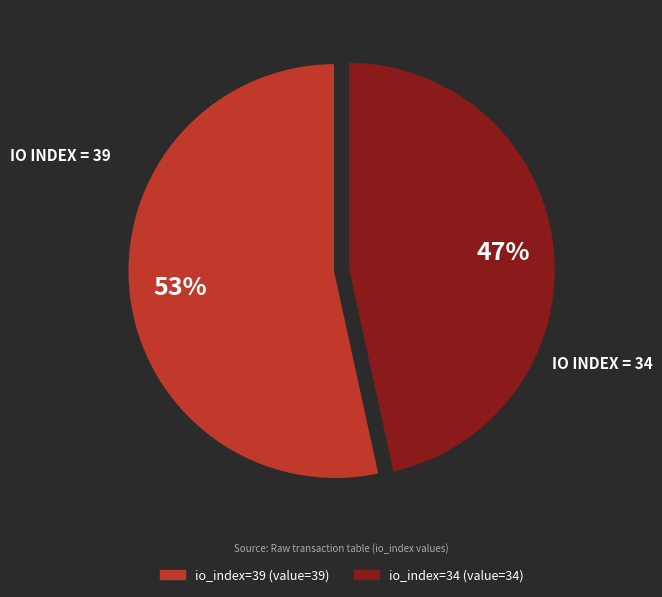

How many segments does this pie chart have?

2